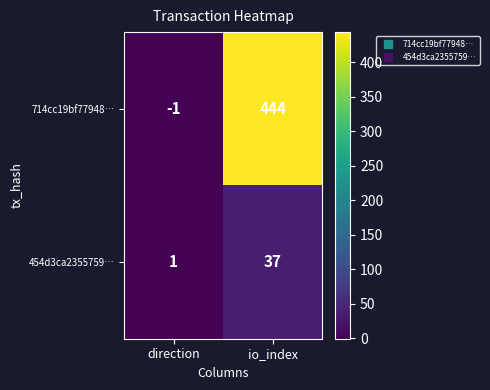

Reading left to right, extract all data points from this chart.

714cc19bf77948…: direction=-1	io_index=444
454d3ca2355759…: direction=1	io_index=37